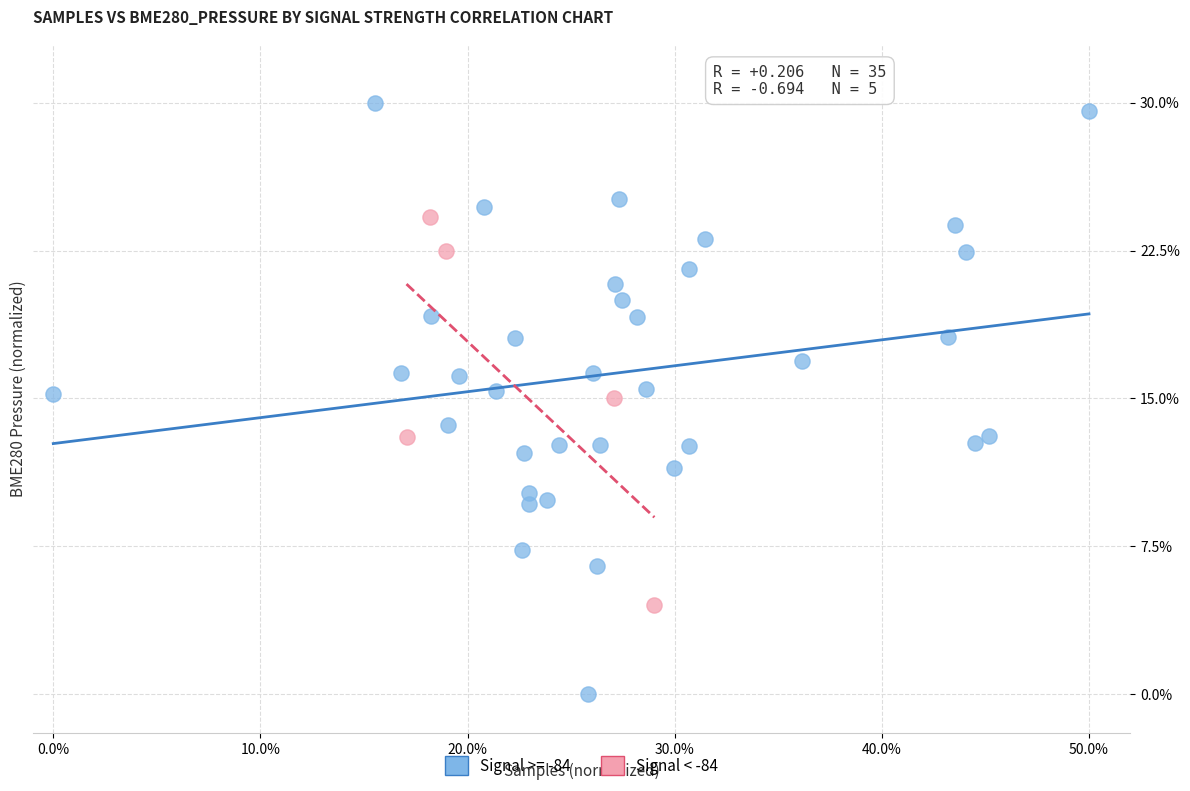

Which series reaches the maximum Y coordinate?

Signal >= -84